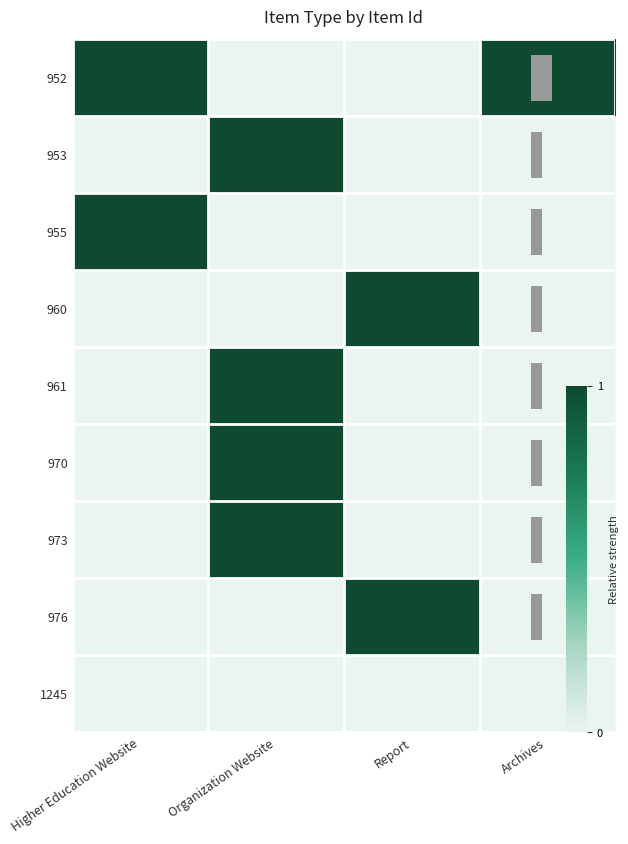

At which label does 970 reach its peak?

Organization Website